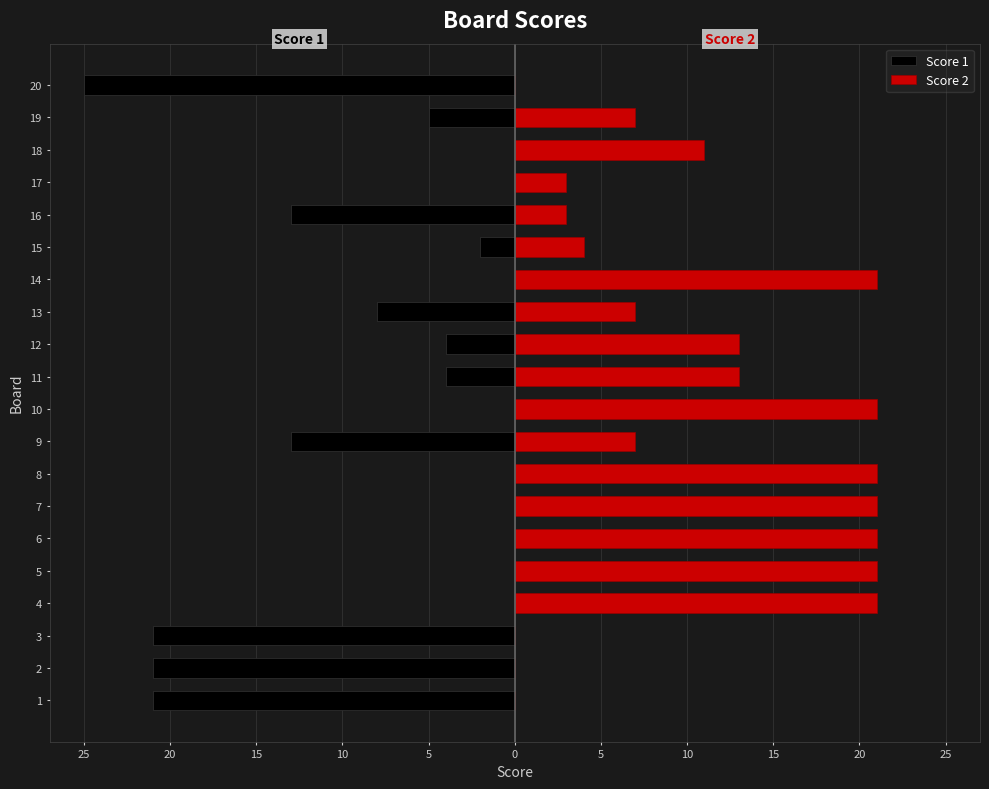

Does the chart contain stacked bars?

No